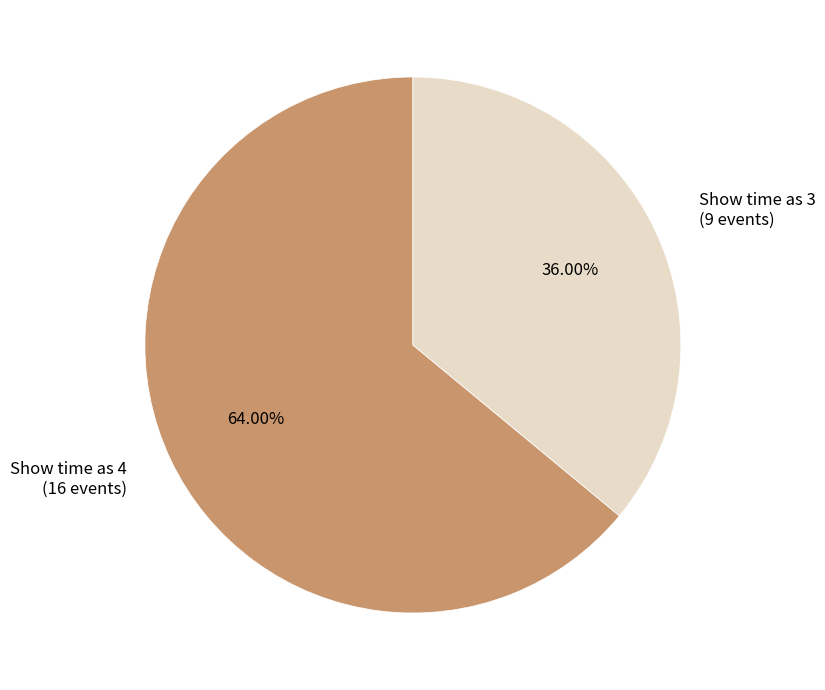

What is the ratio of the value at Show time as 4 (16 events) to the value at Show time as 3 (9 events)?

1.8